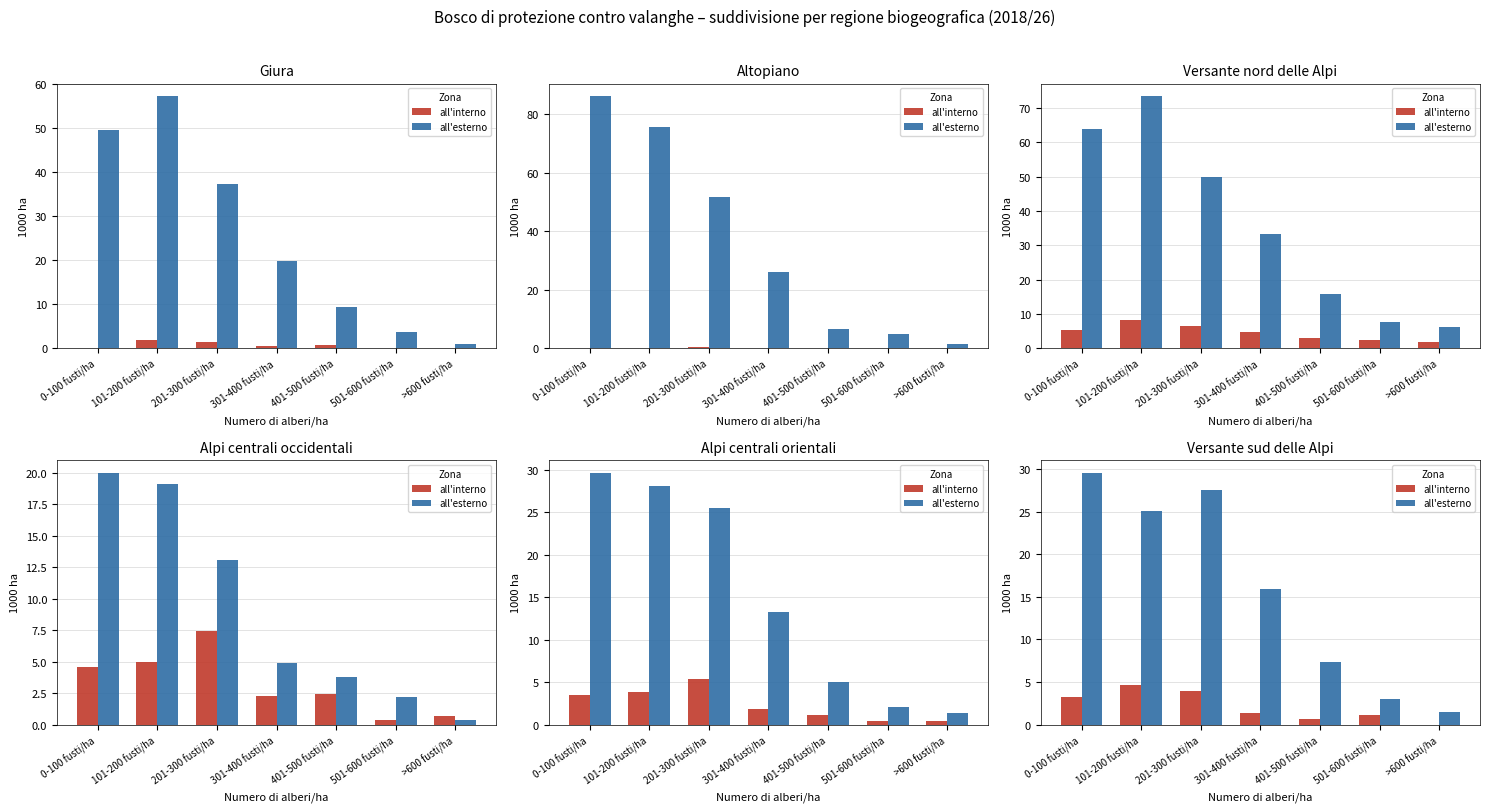

How many groups of bars are there?

7